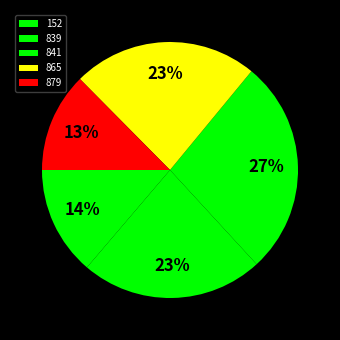

Count the number of slices in the pie.

5